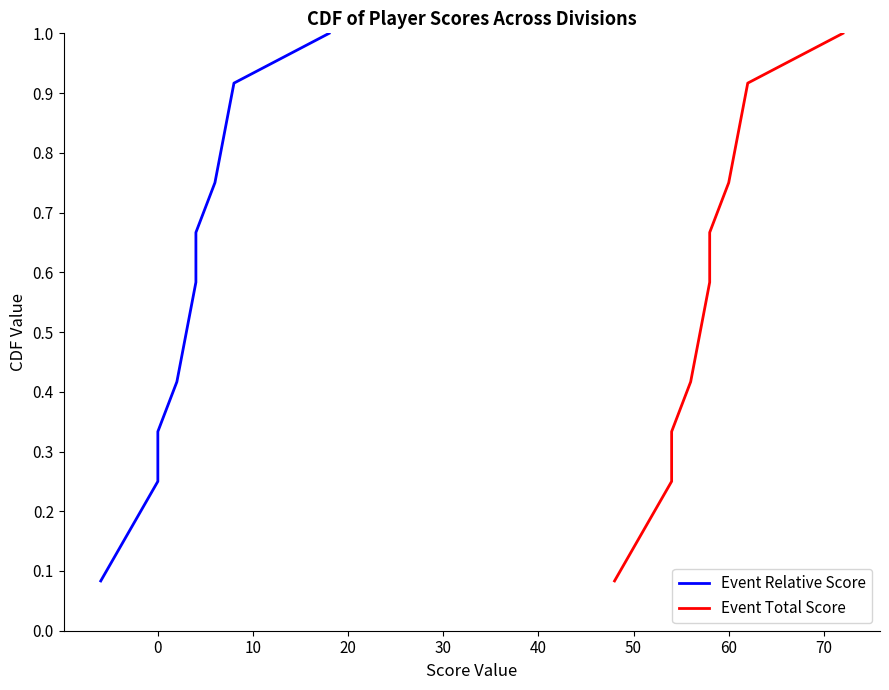

Between −10 and 20, which series saw the biggest shift?

Event Relative Score